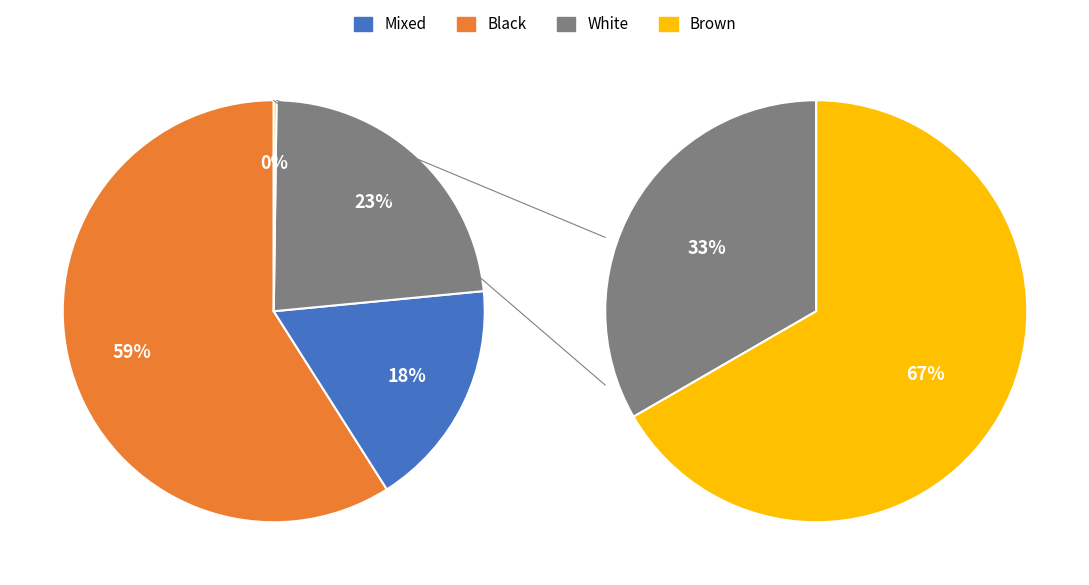

How many segments does this pie chart have?

6